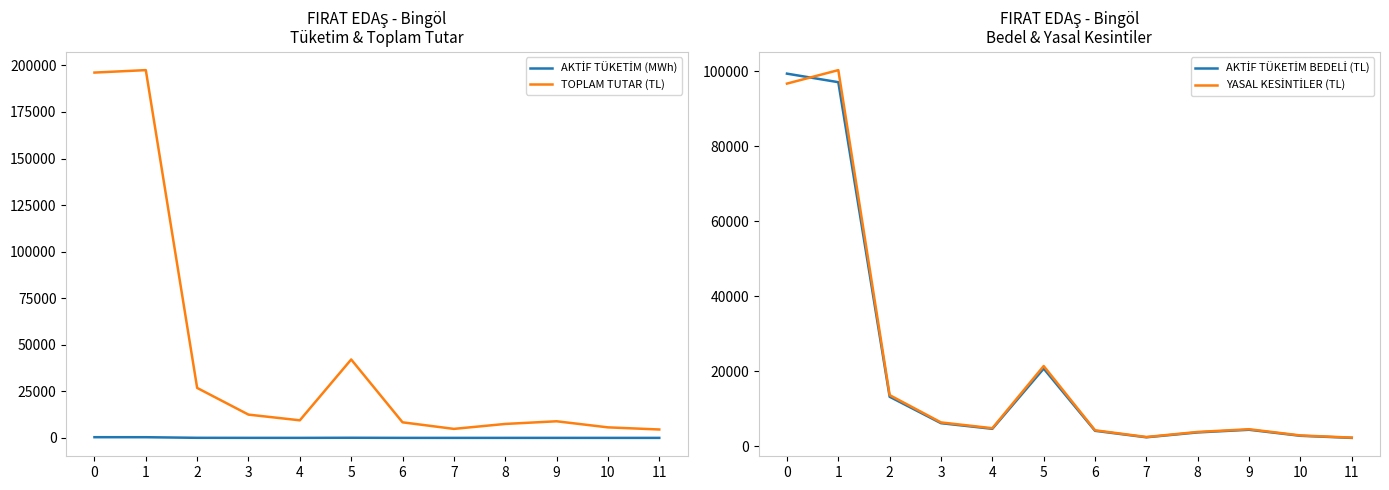

Rank the series at 8 from highest to lowest value.

TOPLAM TUTAR (TL), YASAL KESİNTİLER (TL), AKTİF TÜKETİM BEDELİ (TL), AKTİF TÜKETİM (MWh)